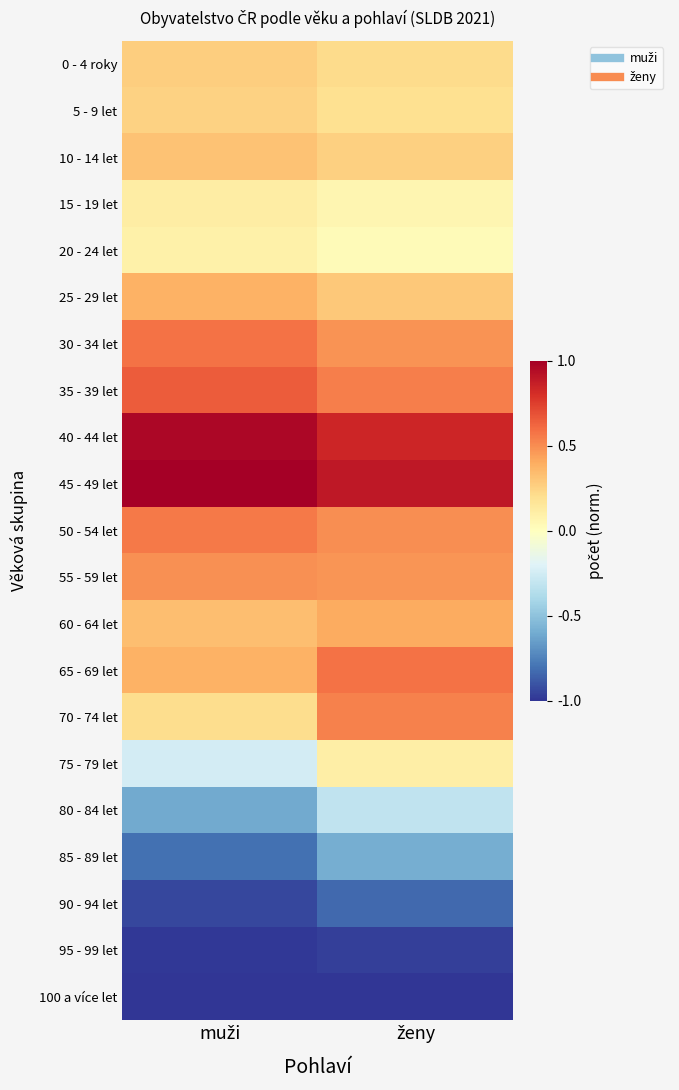

What is the greatest value displayed?

1.0